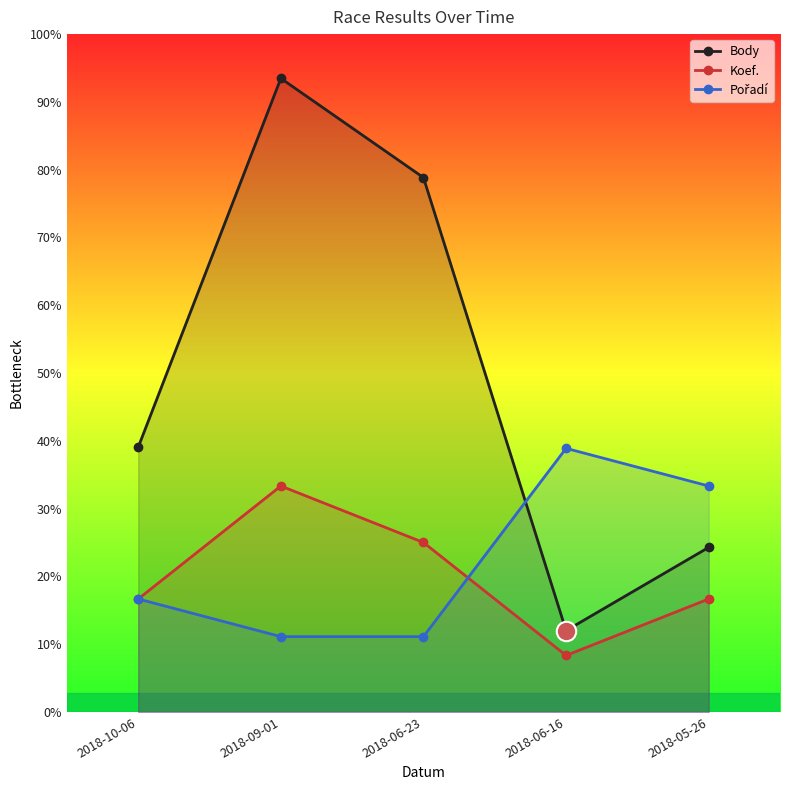

True or false: Pořadí has more than 0 points higher than both neighbors.

True